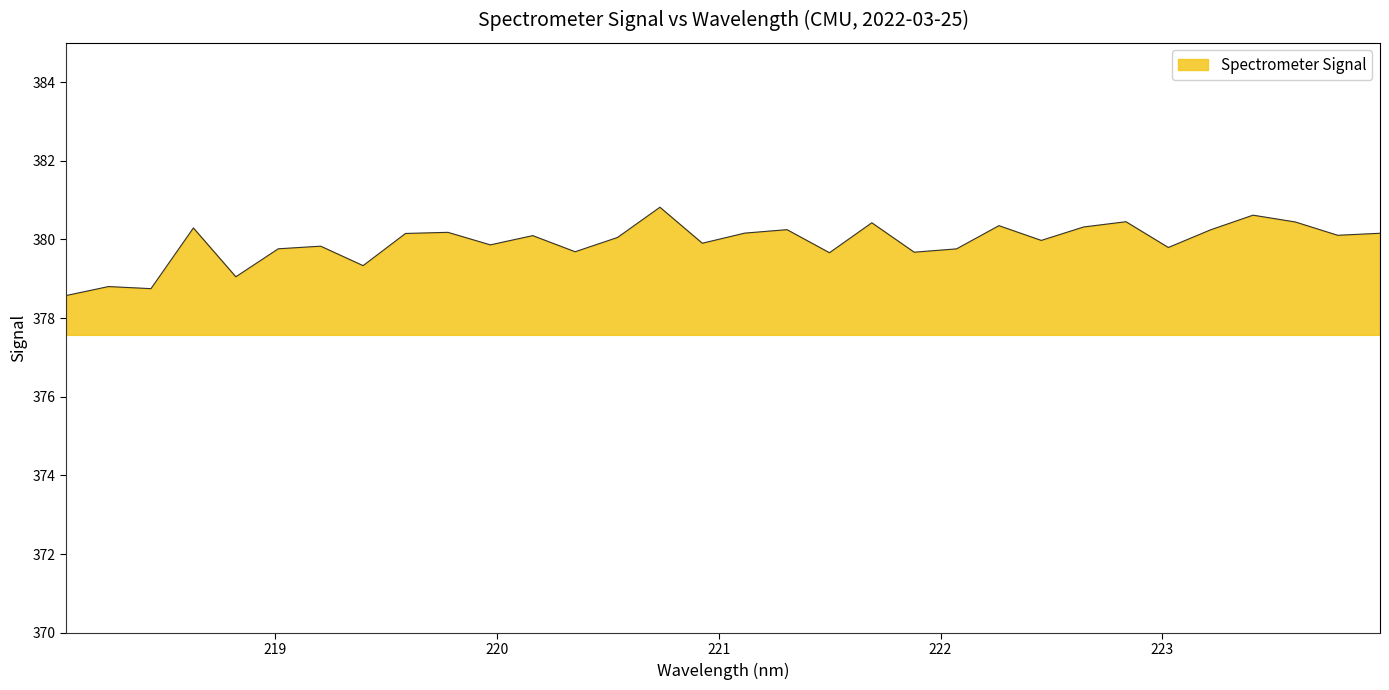

What is the minimum value shown in the chart?

378.6